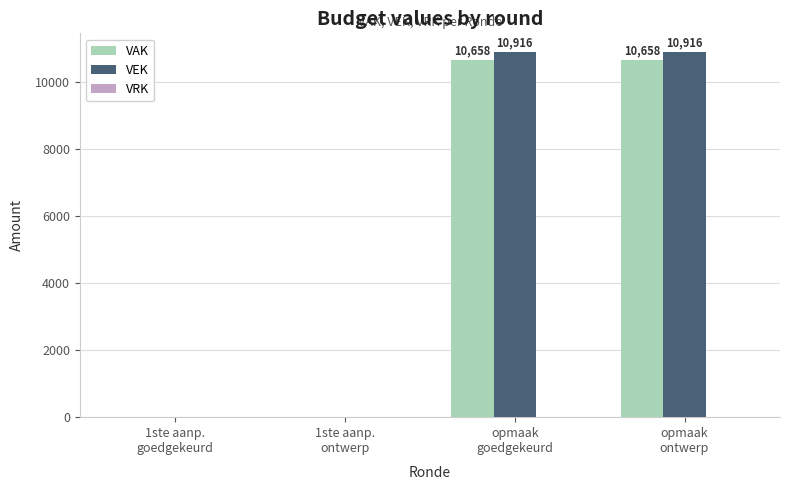

What is the sum of all VAK values?

21316